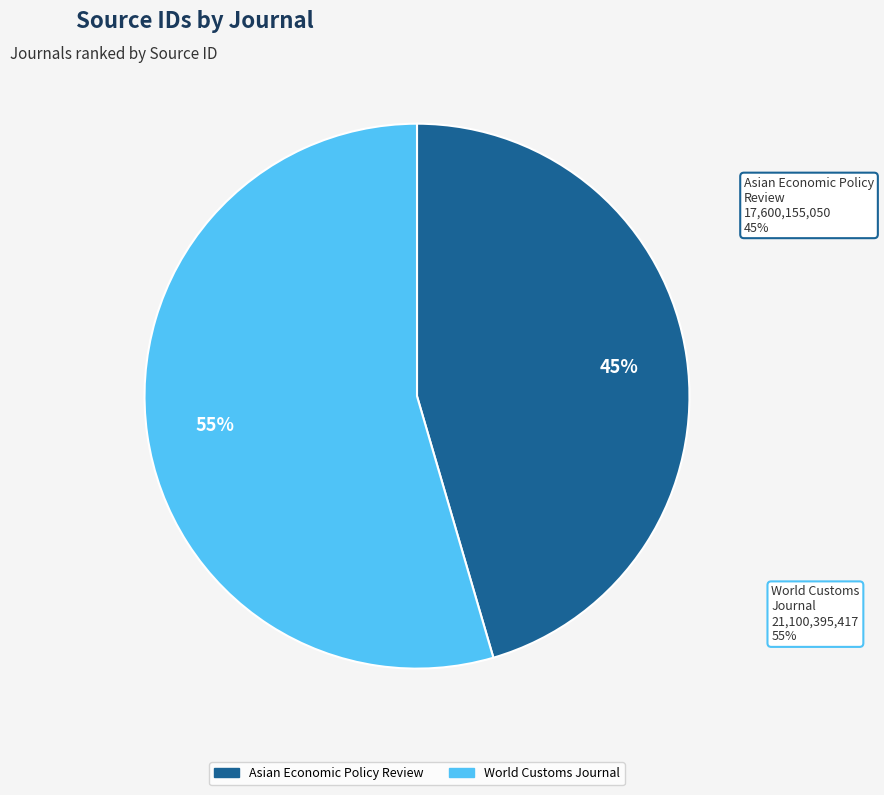

Between World Customs Journal and Asian Economic Policy Review, which is larger?

World Customs Journal